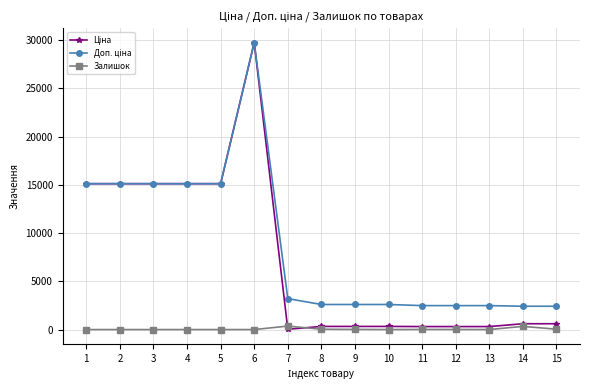

At which category is the sum across all series the highest?

6